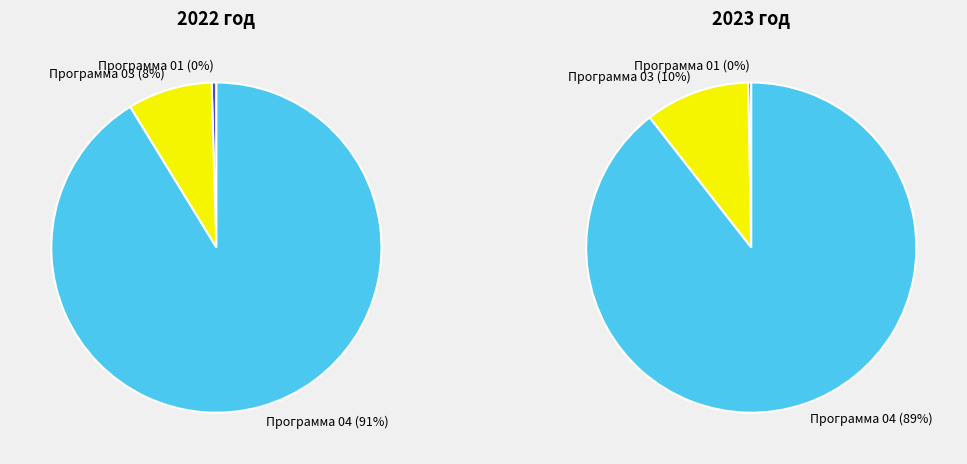

Does Муниципальная программа (04) represent more than half of the total?

Yes